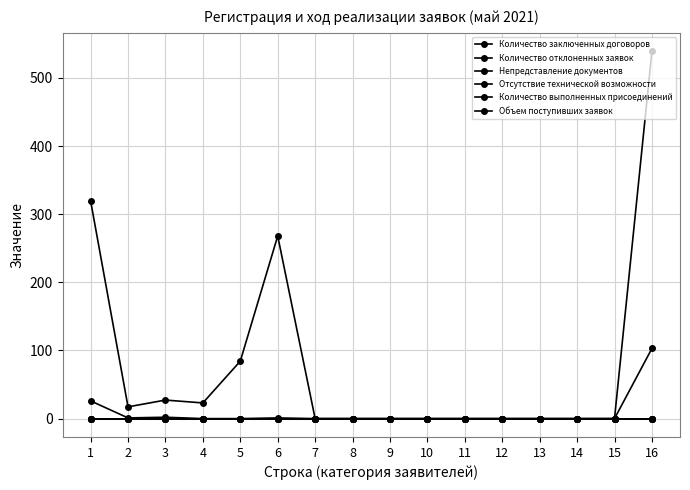

The Количество заключенных договоров series shows 0.0 at 7. True or false?

True